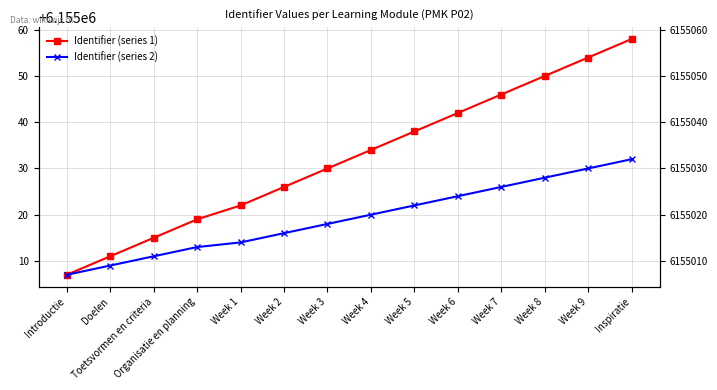

True or false: Identifier (series 1) and Identifier (series 2) cross at least once.

False